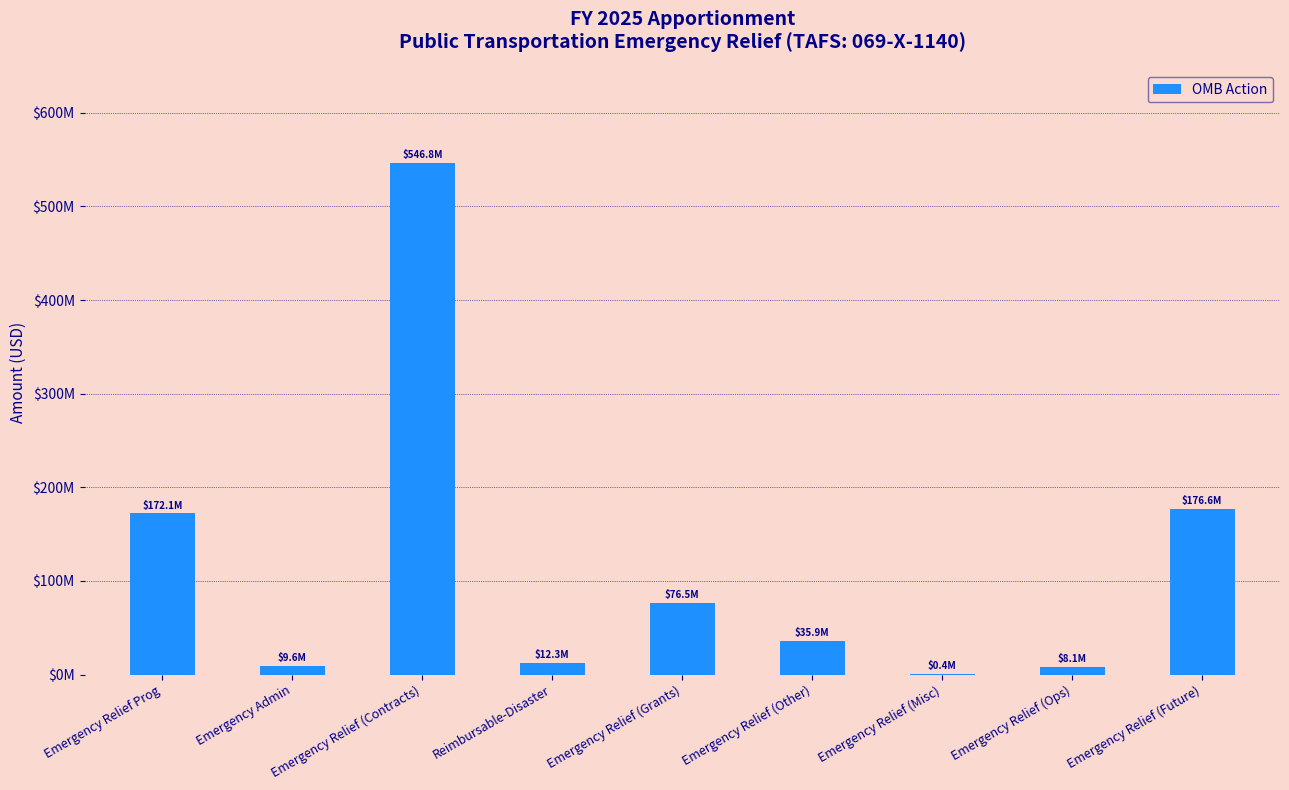

Where does the data first go above 35926509?

Emergency Relief Prog